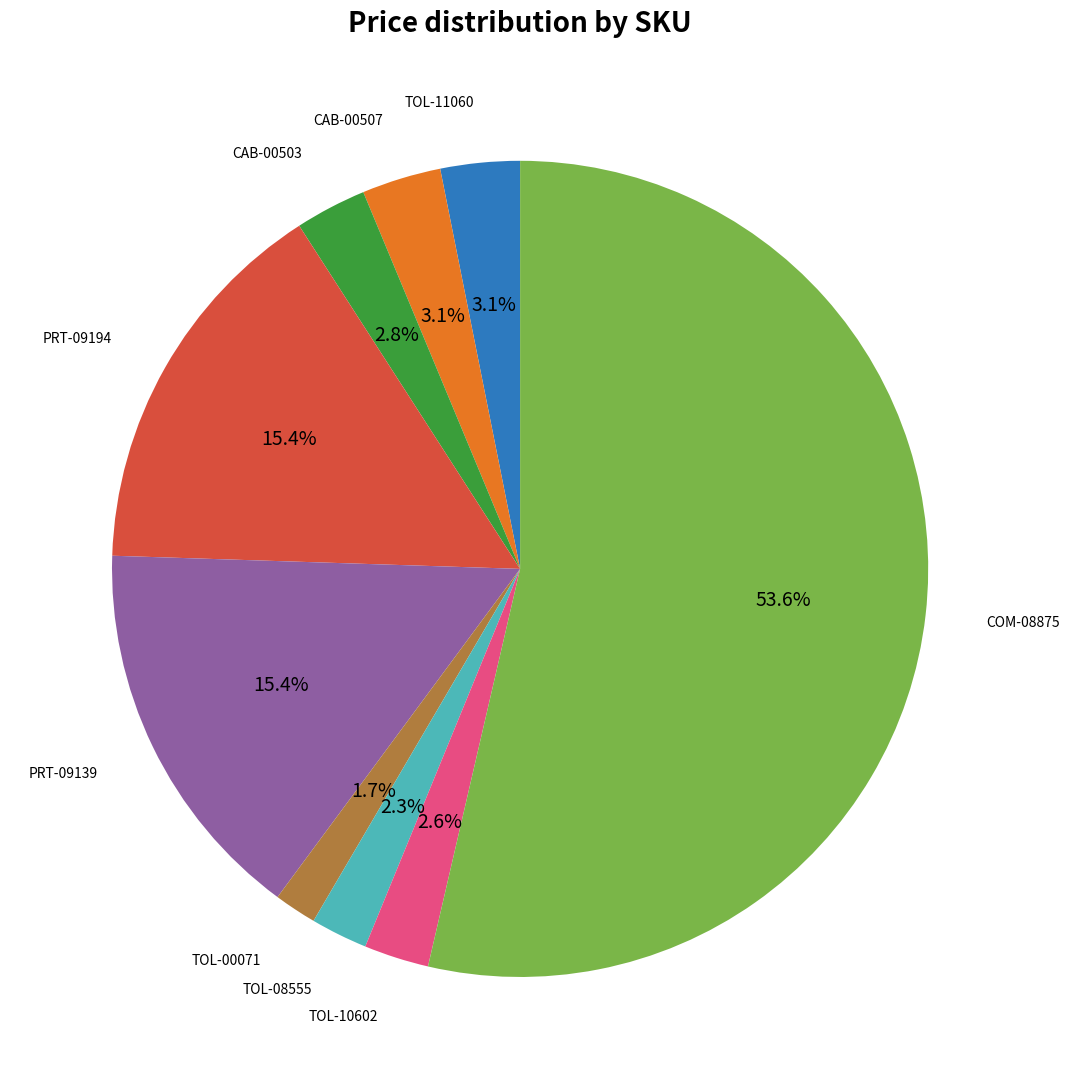

Is CAB-00507 the majority of the pie?

No